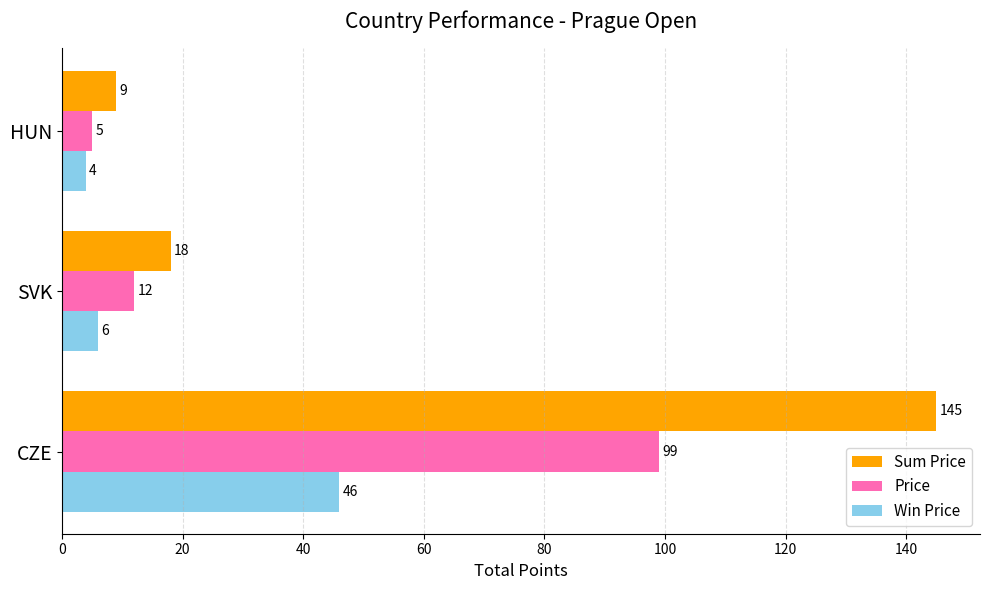

The Price series shows 4 at SVK. True or false?

False